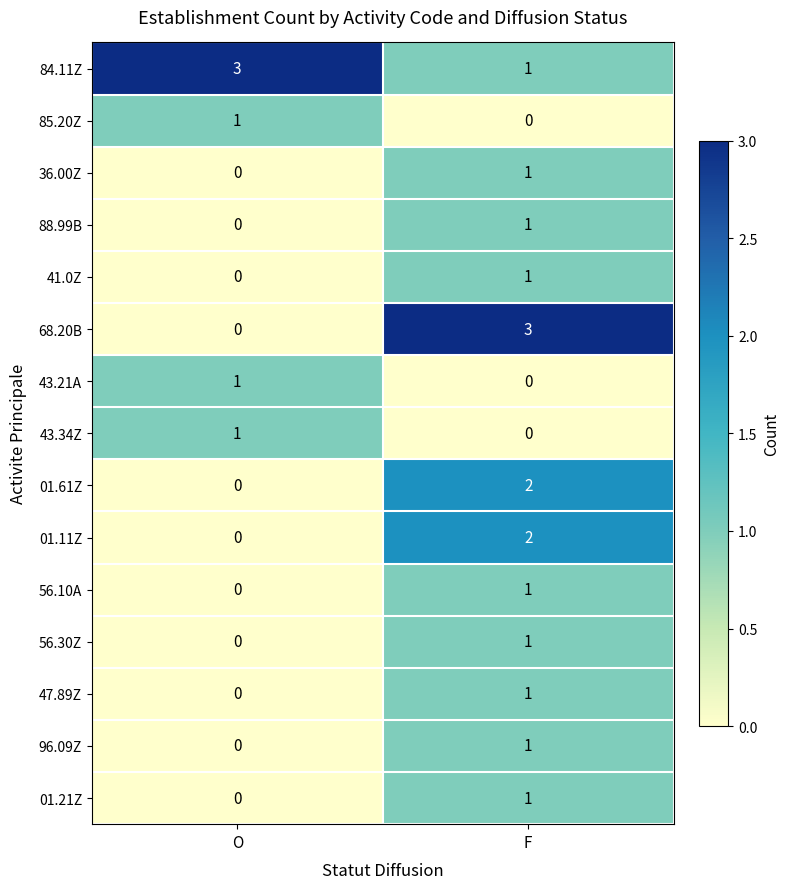

True or false: 41.0Z has a value of 2 at F.

False